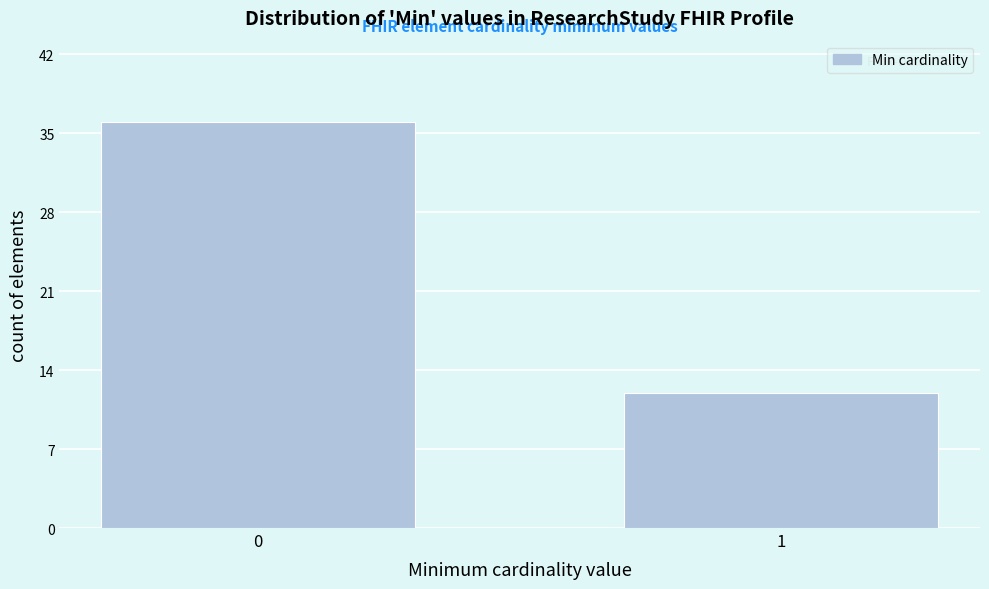

Reading left to right, what are all the values shown in this chart?

0=36	1=12